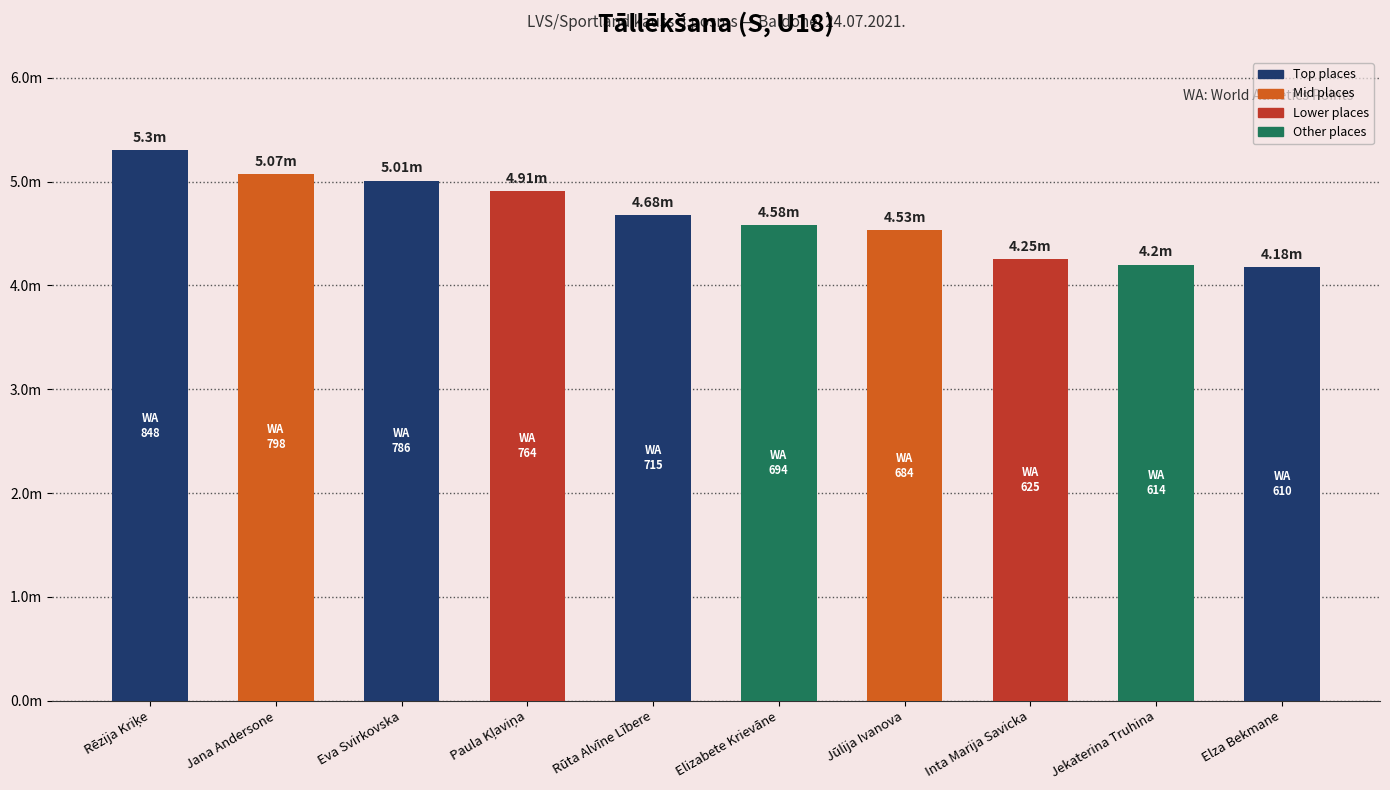

Are the bars horizontal?

No